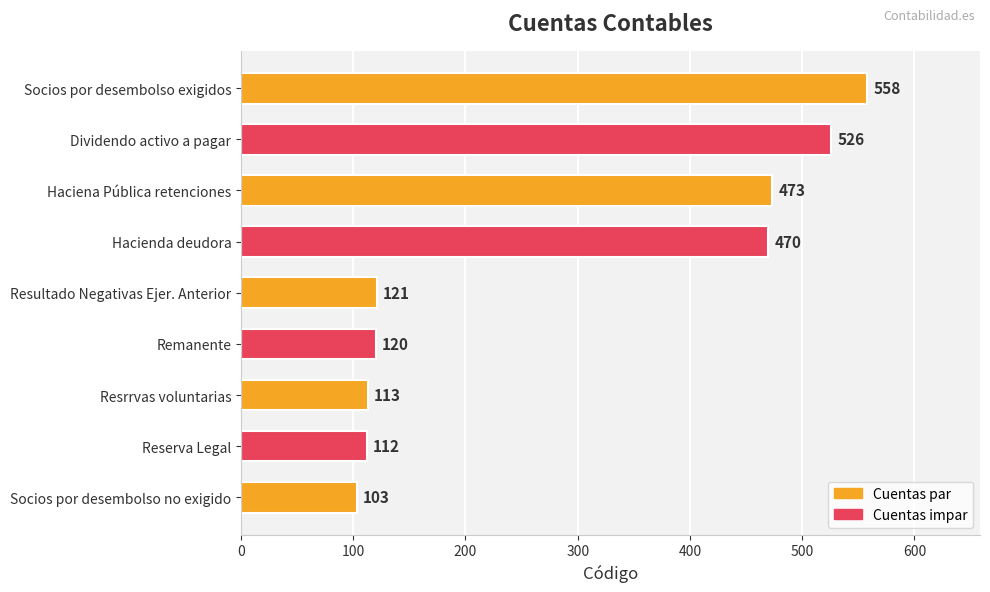

Where is the data nearest to the value 330?

Hacienda deudora